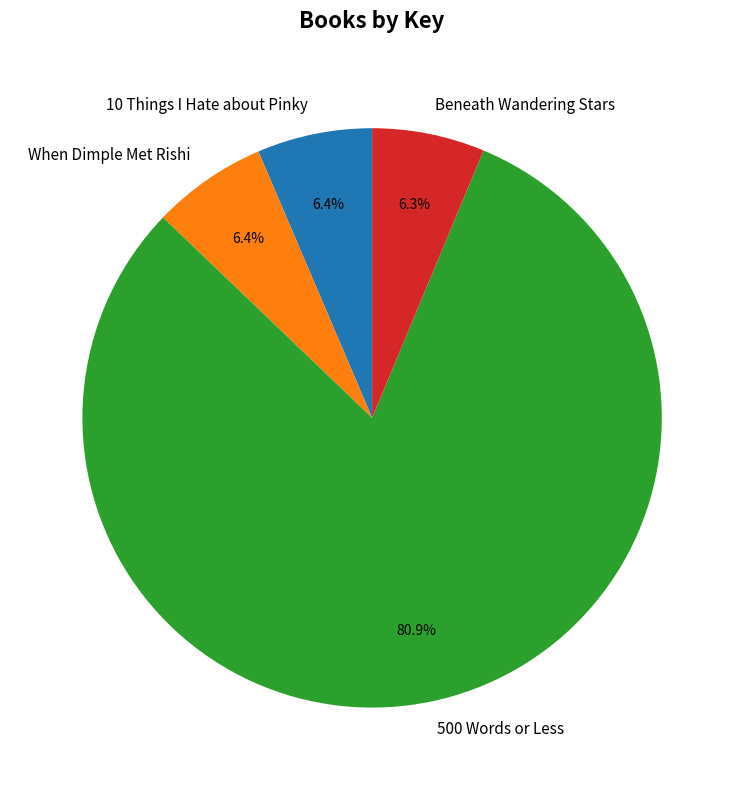

Which category accounts for the majority?

500 Words or Less